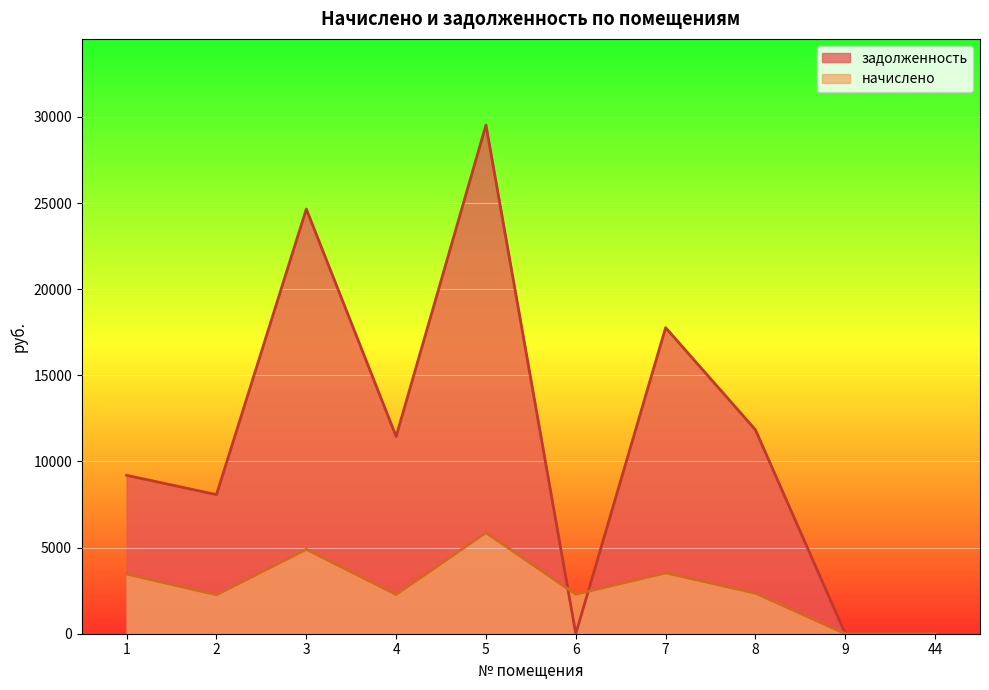

Is it true that задолженность equals 8100.7 at 5?

False